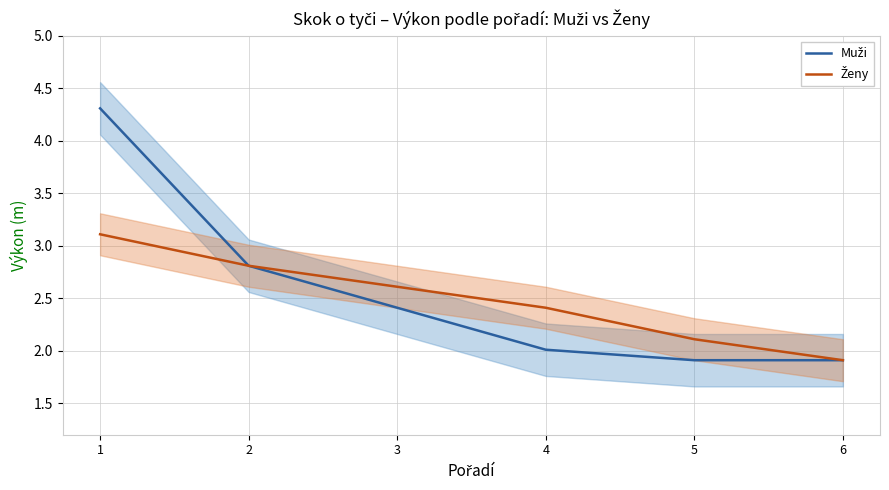

Reading left to right, transcribe all the data shown in this chart.

Muži: 1=4.3	2=2.8	3=2.4	4=2.0	5=1.9	6=1.9
Ženy: 1=3.1	2=2.8	3=2.6	4=2.4	5=2.1	6=1.9